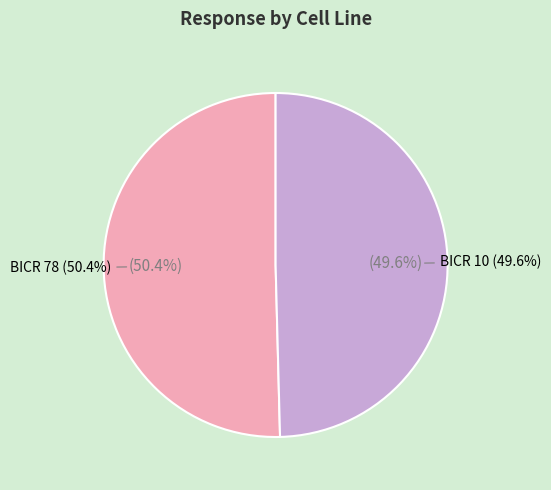

What is the spread (max minus min) of values at 6?

0.8